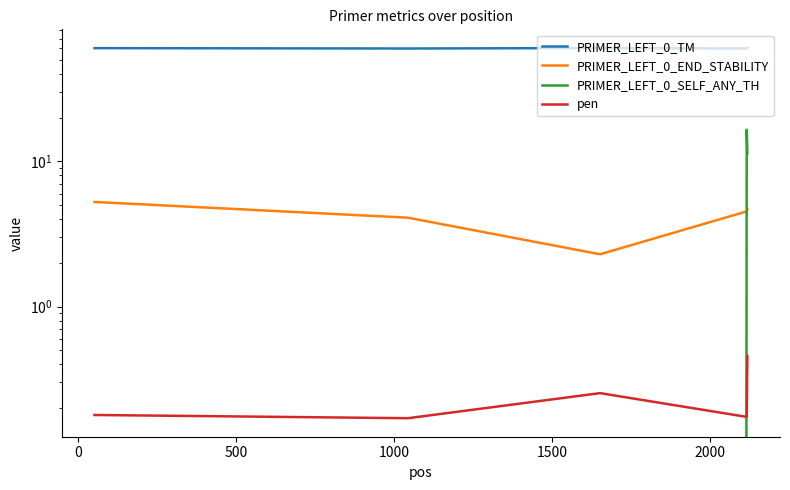

What is the approximate value of PRIMER_LEFT_0_TM at 0?

59.8